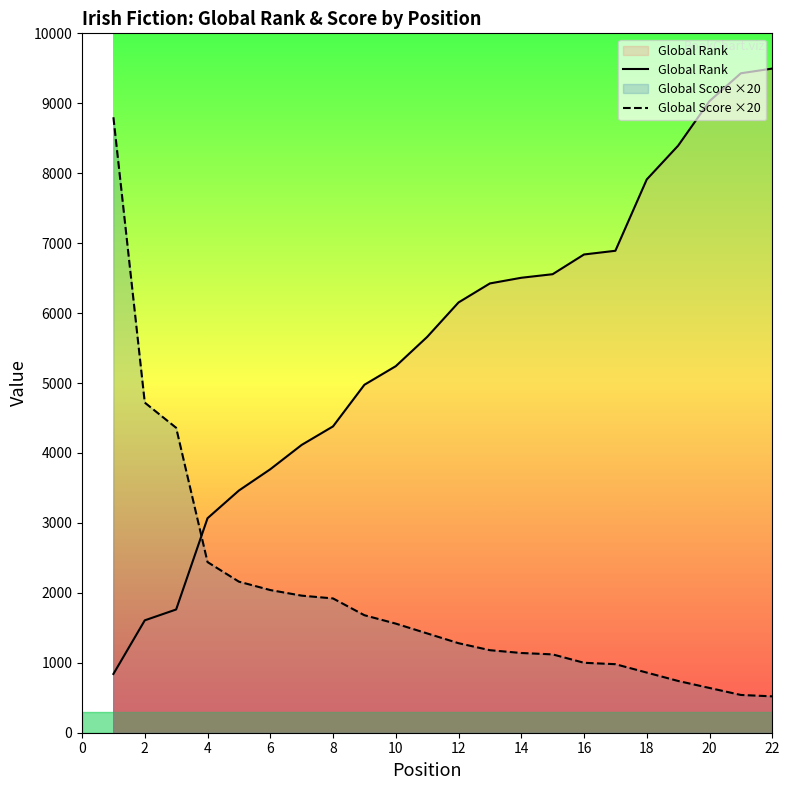

At how many categories does at least one series exceed 8127?

5